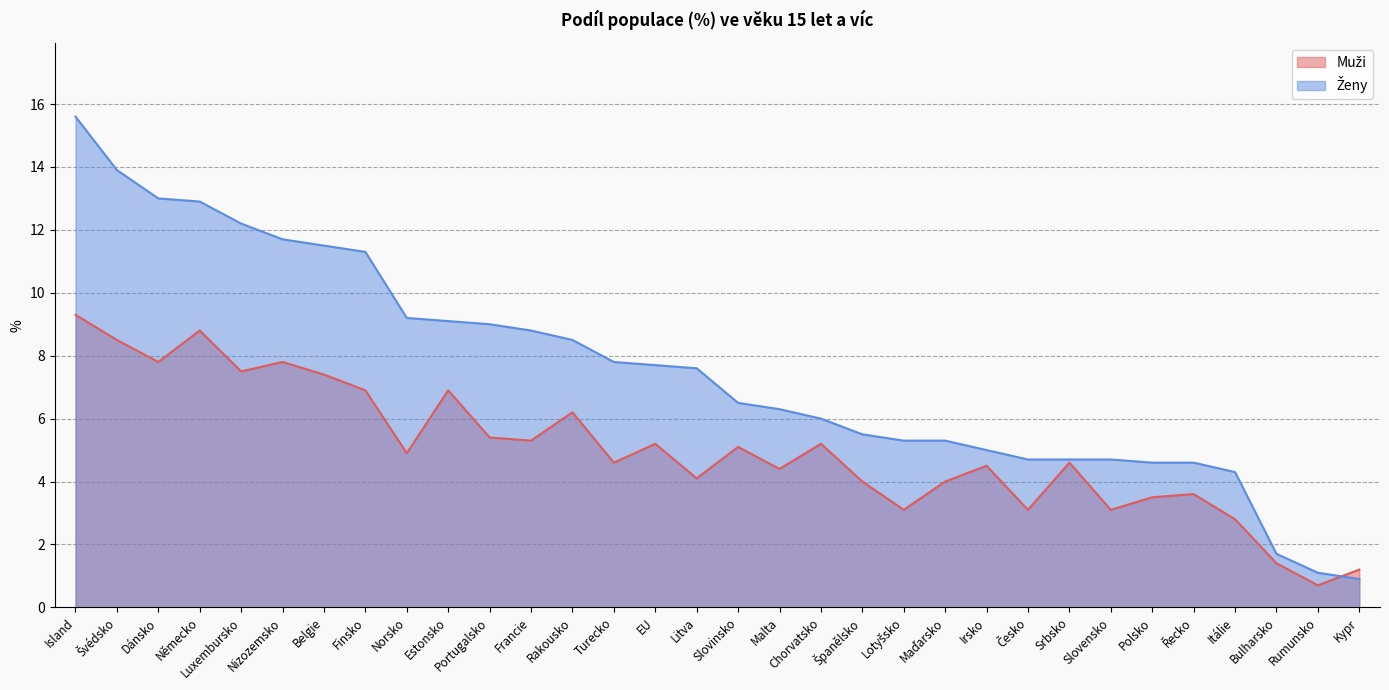

How many lines are shown in the chart?

2